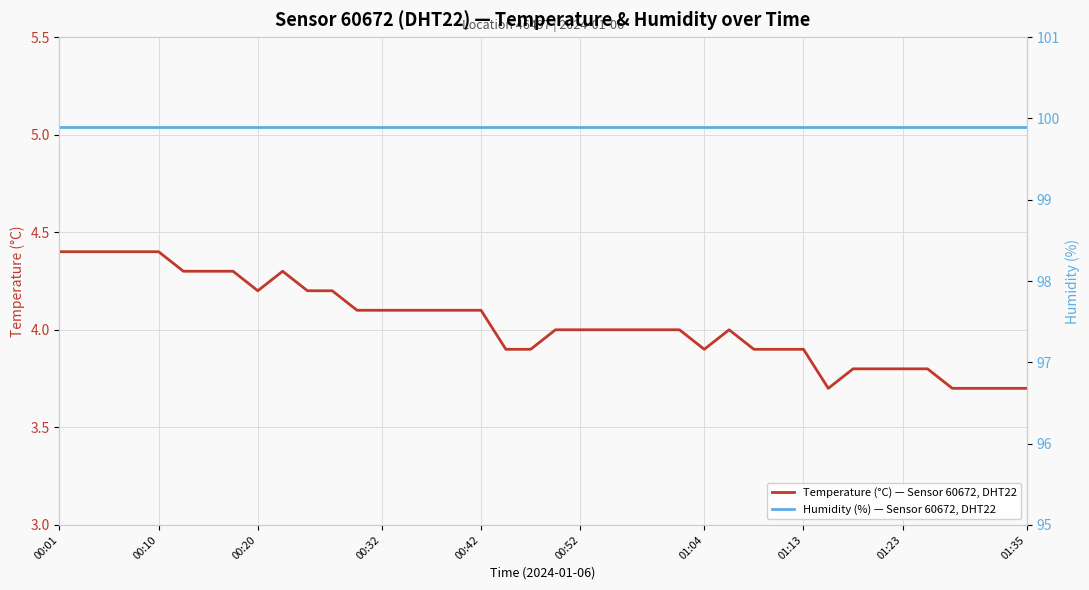

Which series has the widest spread of values?

Temperature (°C) — Sensor 60672, DHT22